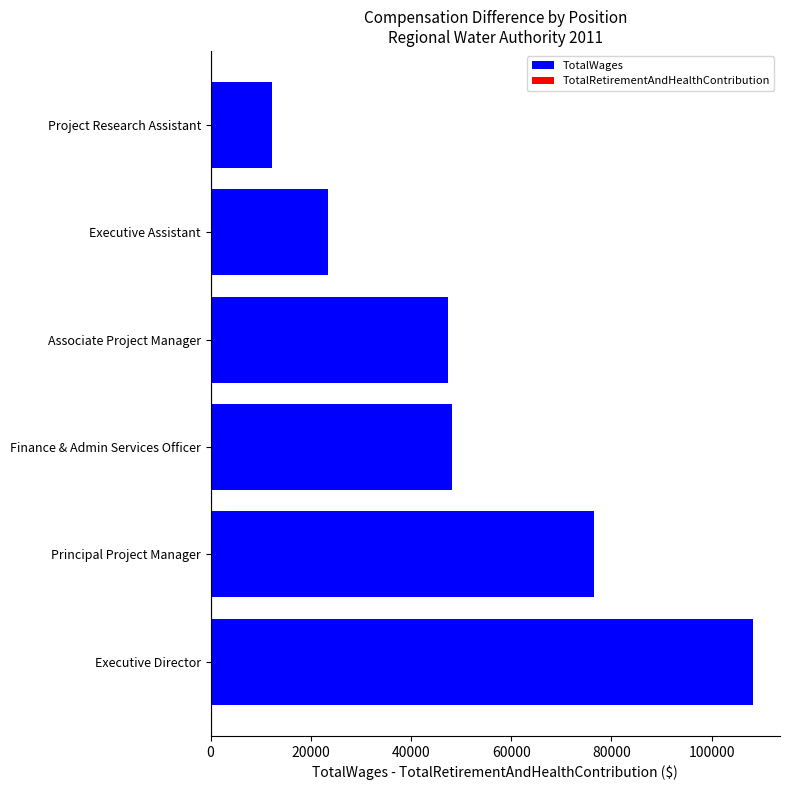

The chart shows a value of 108250 at Executive Director. True or false?

True